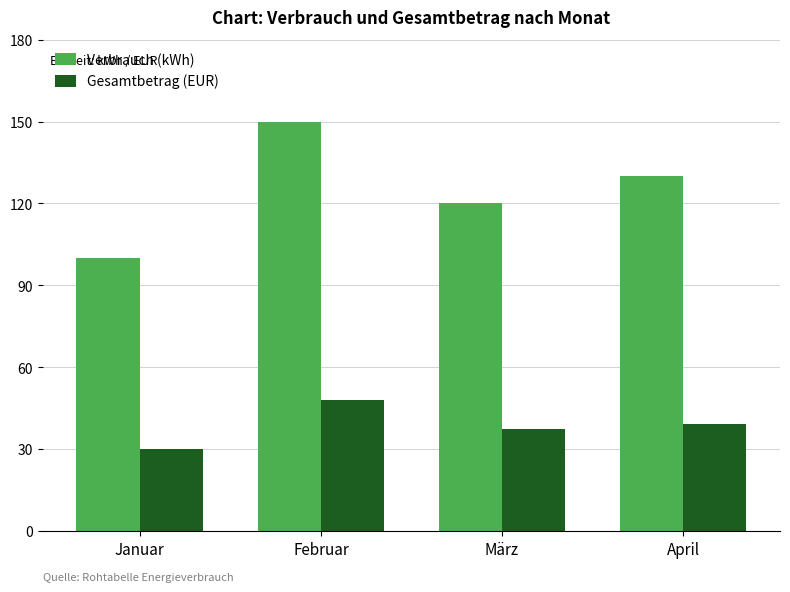

What is the label of the 1st bar from the right?

April